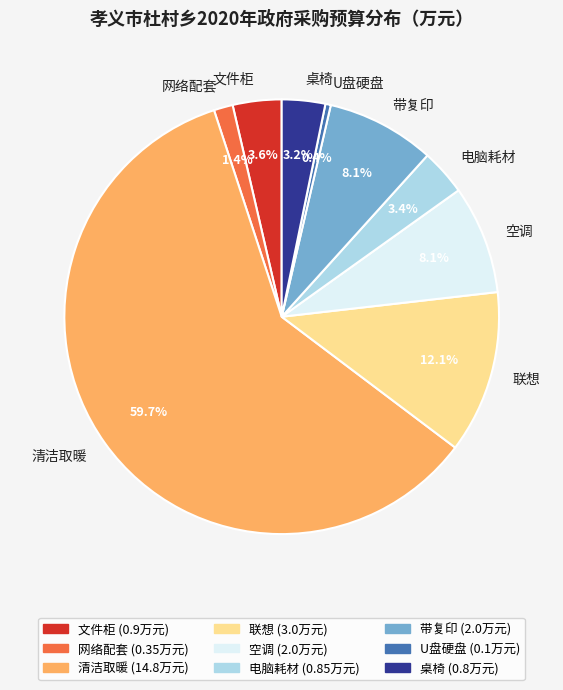

How many segments does this pie chart have?

9